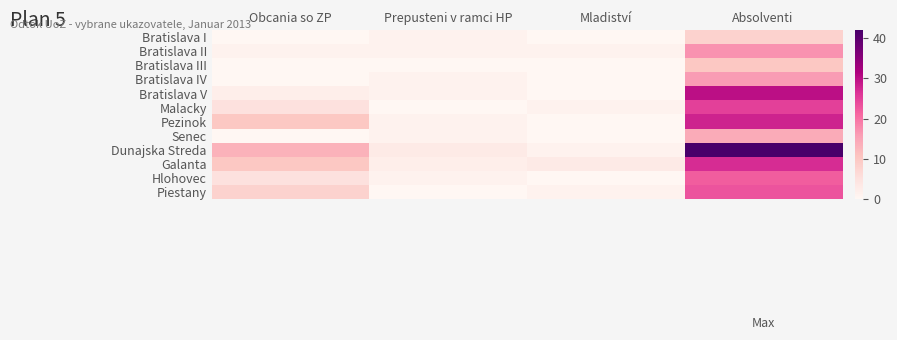

Reading left to right, what are all the values shown in this chart?

Bratislava I: Obcania so ZP=0	Prepusteni v ramci HP=1	Mladiství=0	Absolventi=8
Bratislava II: Obcania so ZP=1	Prepusteni v ramci HP=1	Mladiství=1	Absolventi=17
Bratislava III: Obcania so ZP=0	Prepusteni v ramci HP=0	Mladiství=0	Absolventi=10
Bratislava IV: Obcania so ZP=0	Prepusteni v ramci HP=1	Mladiství=0	Absolventi=16
Bratislava V: Obcania so ZP=2	Prepusteni v ramci HP=1	Mladiství=0	Absolventi=30
Malacky: Obcania so ZP=5	Prepusteni v ramci HP=0	Mladiství=1	Absolventi=25
Pezinok: Obcania so ZP=10	Prepusteni v ramci HP=1	Mladiství=0	Absolventi=28
Senec: Obcania so ZP=0	Prepusteni v ramci HP=1	Mladiství=0	Absolventi=14
Dunajska Streda: Obcania so ZP=13	Prepusteni v ramci HP=3	Mladiství=1	Absolventi=42
Galanta: Obcania so ZP=10	Prepusteni v ramci HP=2	Mladiství=3	Absolventi=27
Hlohovec: Obcania so ZP=5	Prepusteni v ramci HP=1	Mladiství=0	Absolventi=22
Piestany: Obcania so ZP=8	Prepusteni v ramci HP=0	Mladiství=1	Absolventi=23